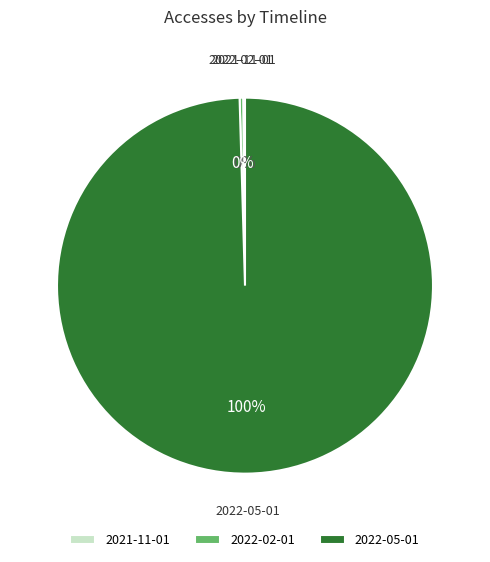

The 2022-05-01 slice represents 87% of the pie. True or false?

False